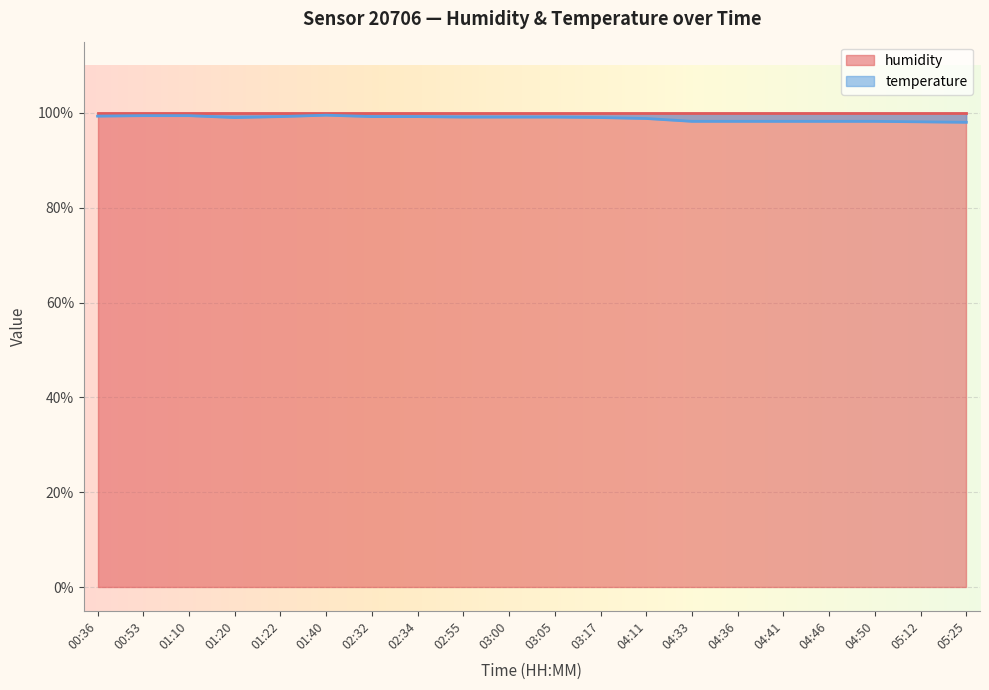

True or false: the data shows 161.9 at 02:55.

False